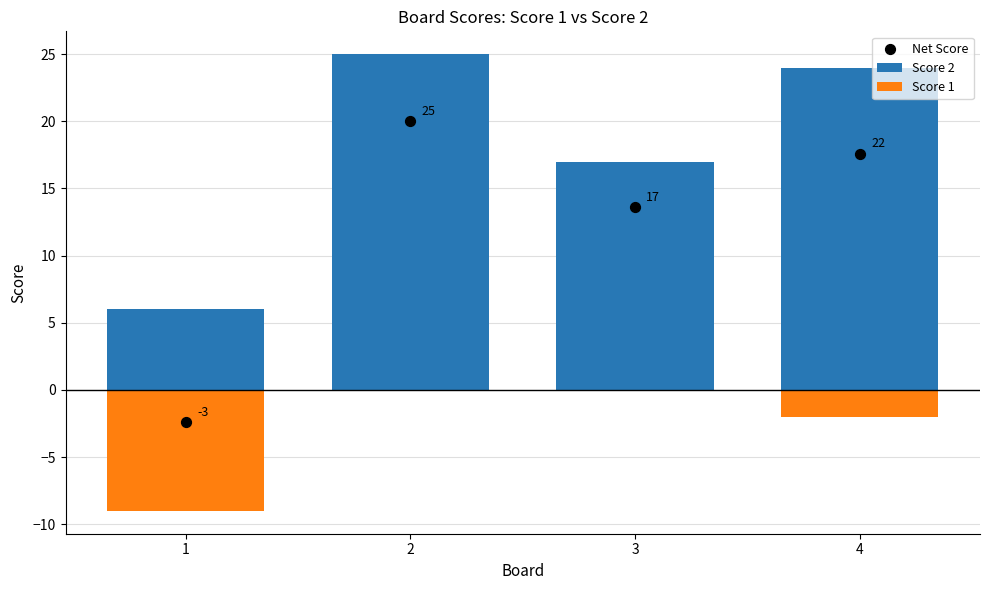

At how many categories does at least one series exceed 0?

4